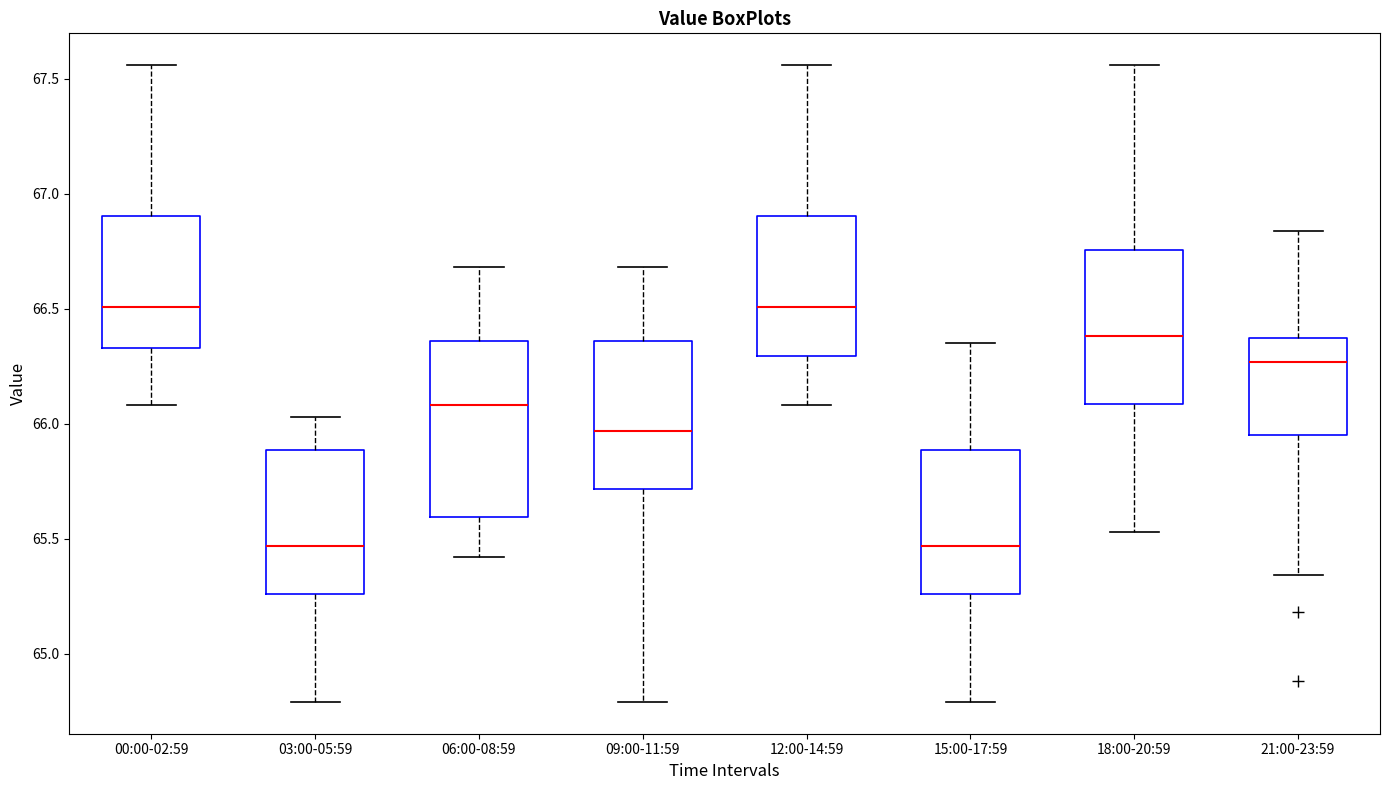

Which box is the tallest, from its lower edge to its upper edge?

06:00-08:59